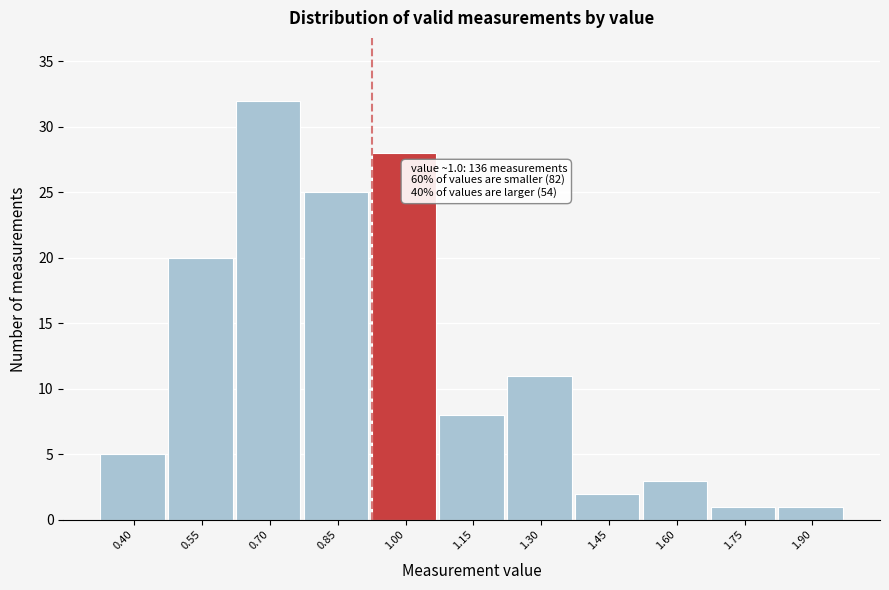

Reading left to right, list all the values displayed in this chart.

0.40=5	0.55=20	0.70=32	0.85=25	1.00=28	1.15=8	1.30=11	1.45=2	1.60=3	1.75=1	1.90=1